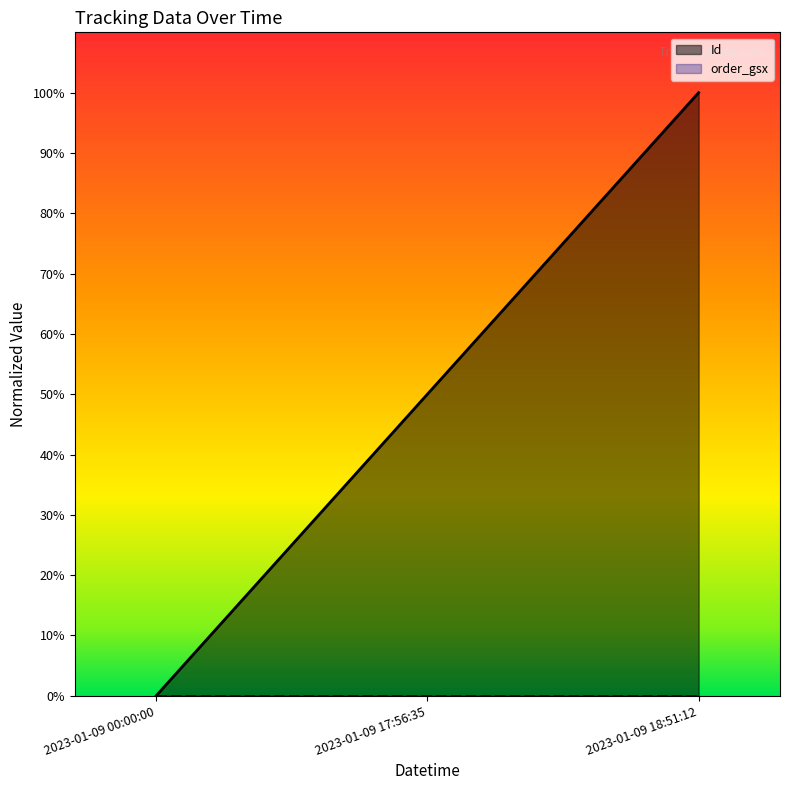

What is the sum of the values at 2023-01-09 18:51:12 and 2023-01-09 00:00:00?

1.0